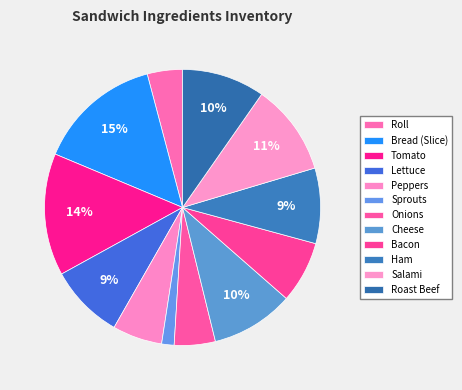

What percentage is NOT represented by Sprouts?

98.5%